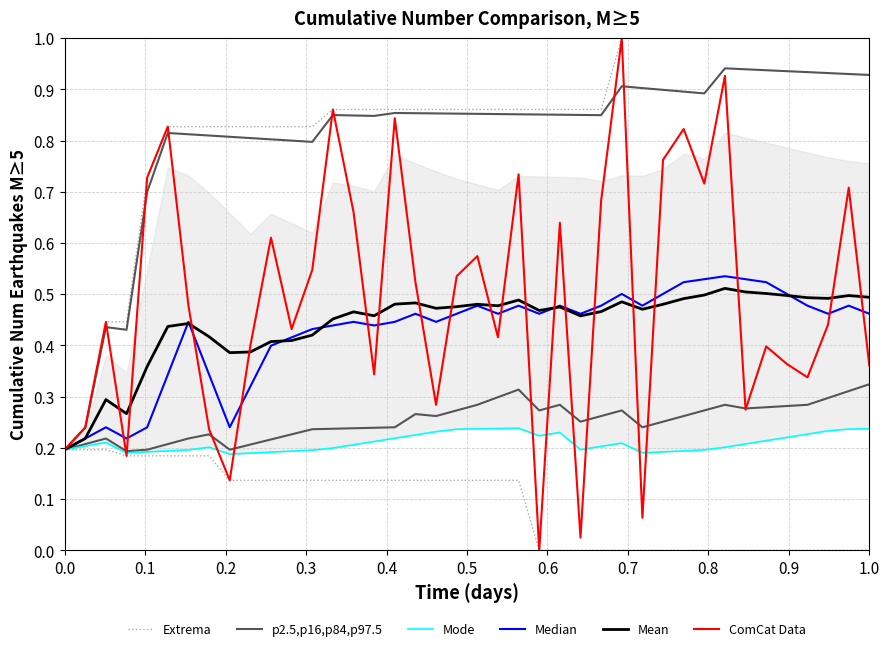

True or false: p2.5,p16,p84,p97.5 and Mode cross at least once.

False